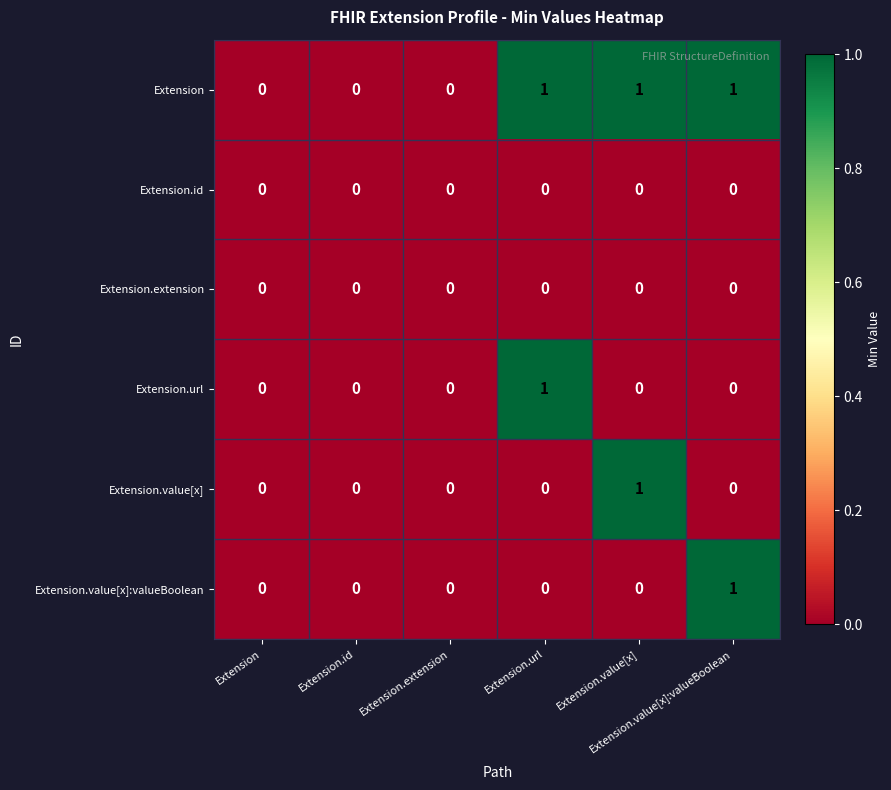

At how many categories does at least one series exceed 0?

3